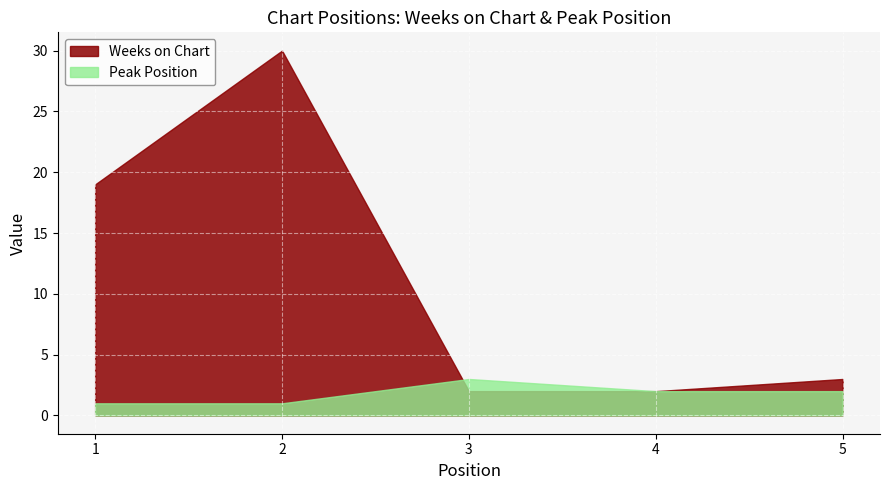

Reading right to left, what are all the values shown in this chart?

Weeks on Chart: 3	2	2	30	19
Peak Position: 2	2	3	1	1